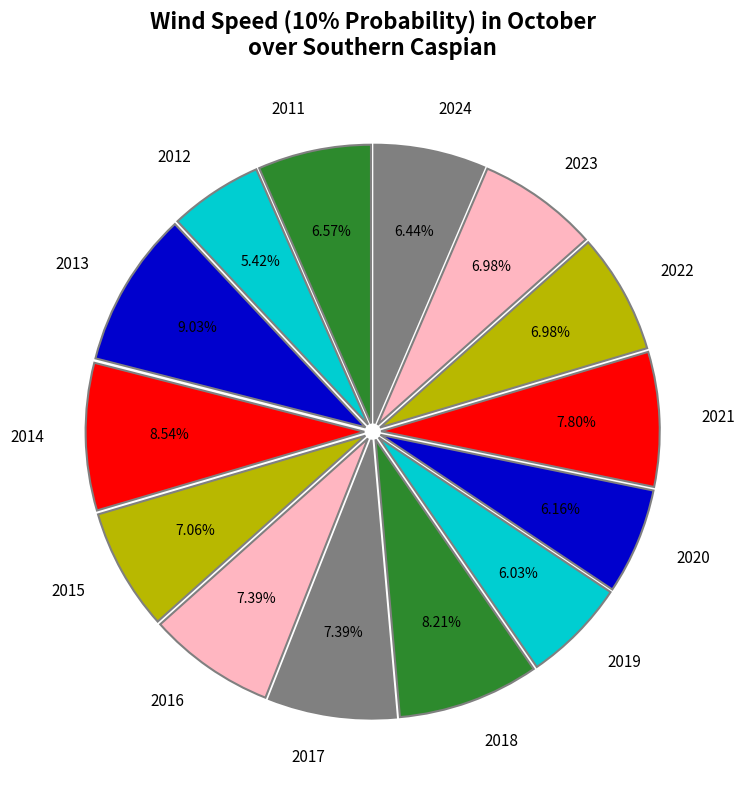

To the nearest percent, what is the combined percentage of 2023 and 2013?

16%